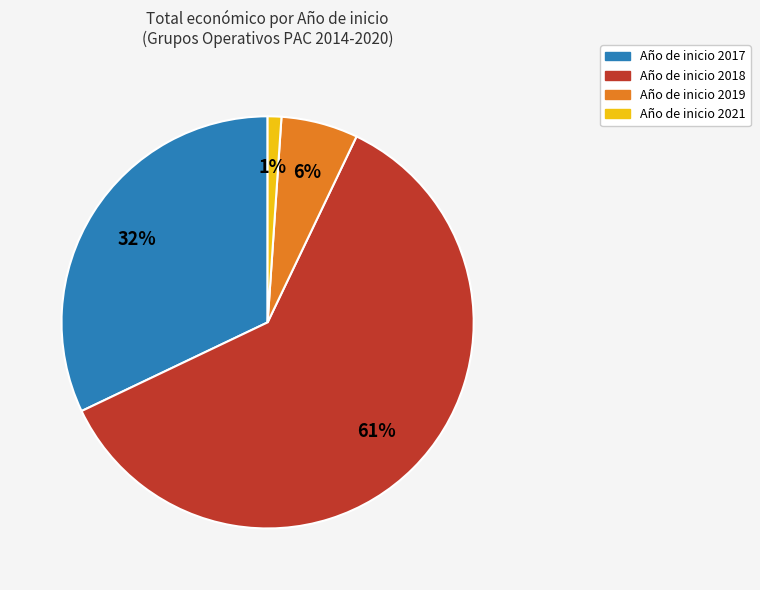

To the nearest percent, what is the difference between the largest and smallest slice percentages?

60%